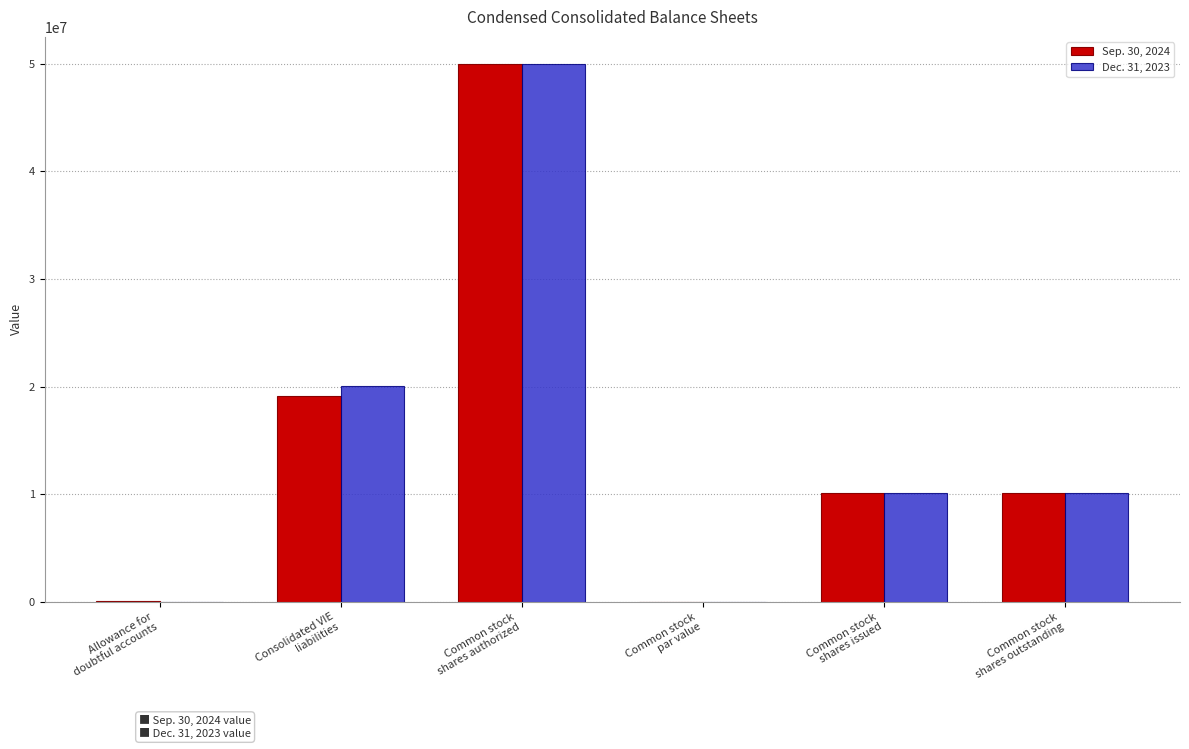

What is the maximum value shown in the chart?

50000000.0